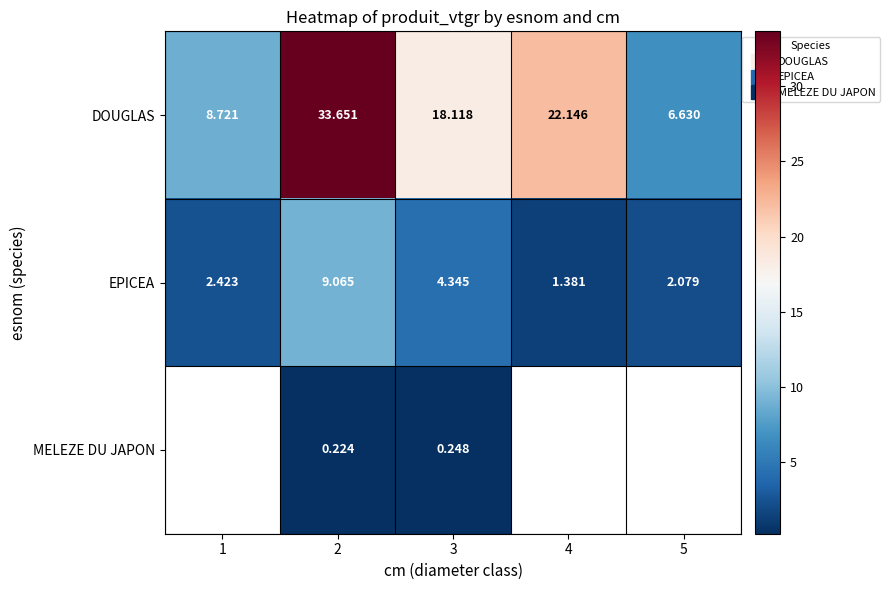

What is the sum of all DOUGLAS values?

89.3